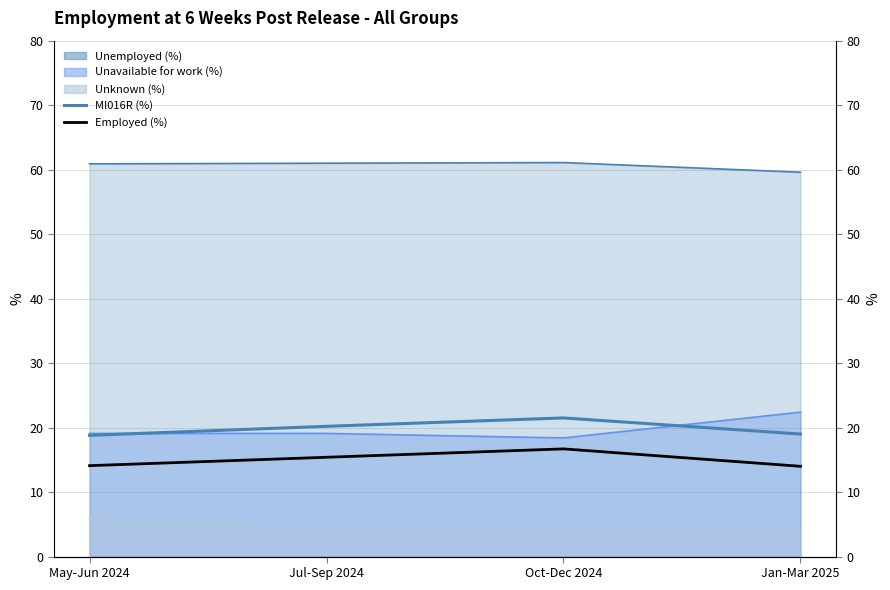

The value of MI016R (%) at Jan-Mar 2025 is 19.0. True or false?

True